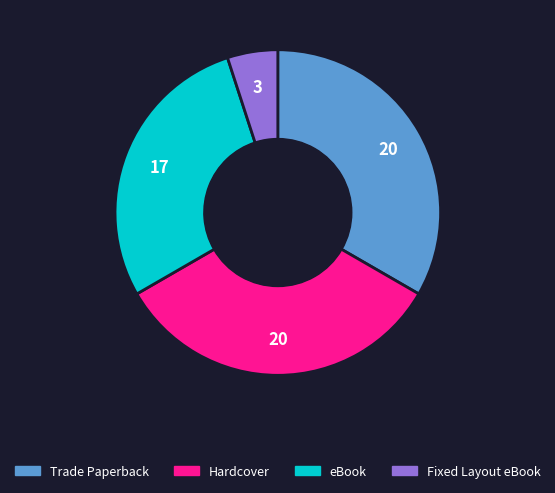

Does any single category account for the majority?

No